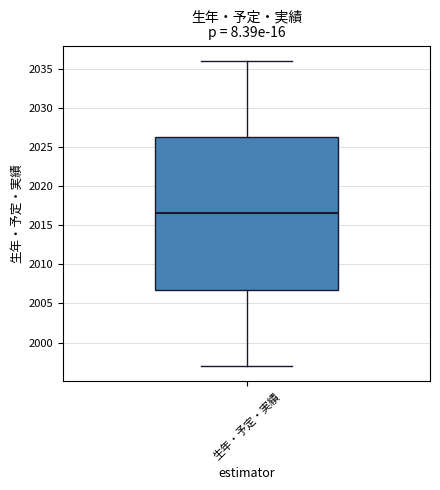

Transcribe this box plot: give where the median line is, the range the box spans, and where the two whiskers end, as read against the y-axis. The values are not printed on the chart, so give them approximately, as read against the axis.

median 2016.5, box 2007.0 to 2026.5, whiskers 1997.0 to 2036.0